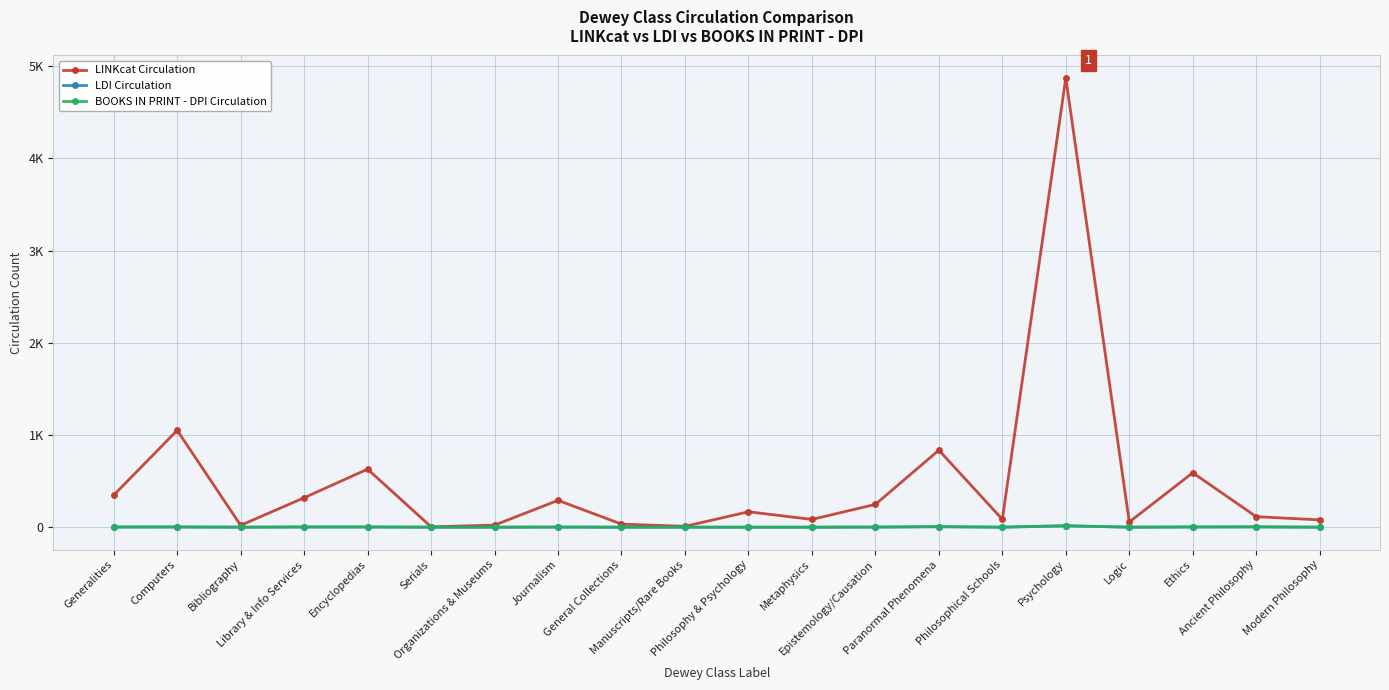

What is the difference between the highest and lowest values at Bibliography?

20